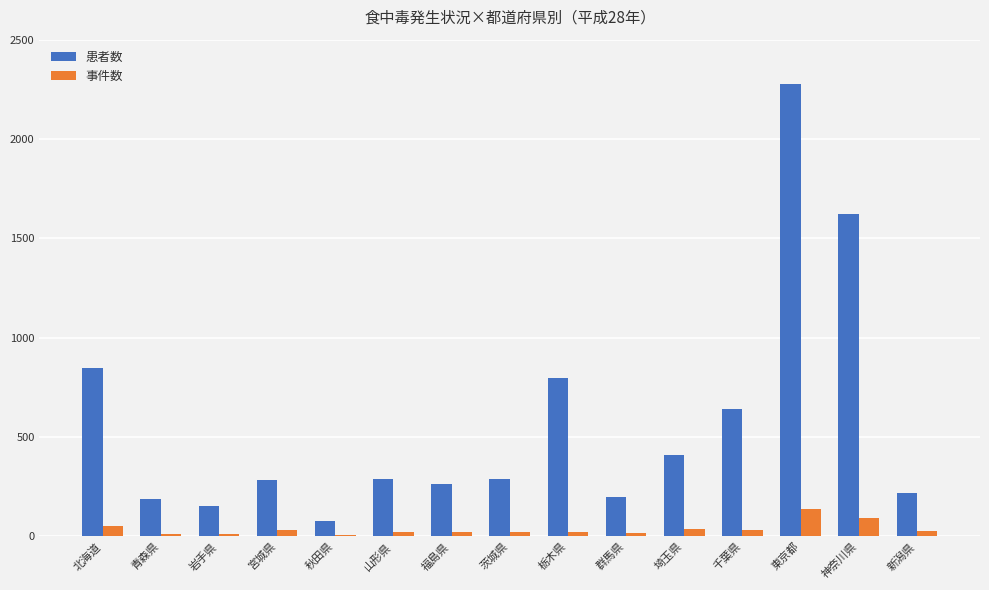

Is the value of 患者数 at 群馬県 greater than the value of 事件数 at 山形県?

Yes